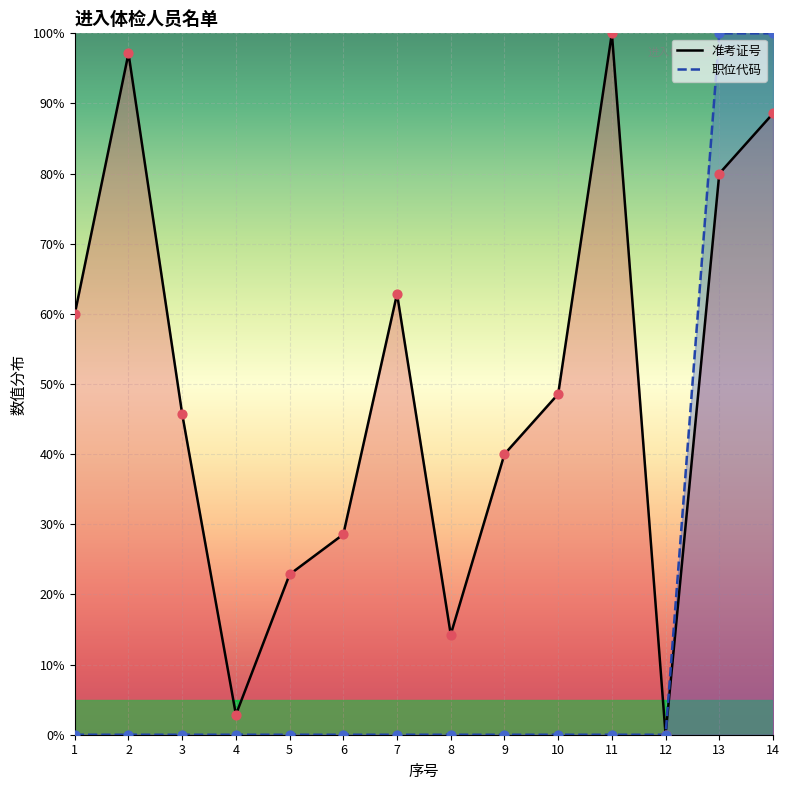

Which series contains the lowest Y value?

准考证号